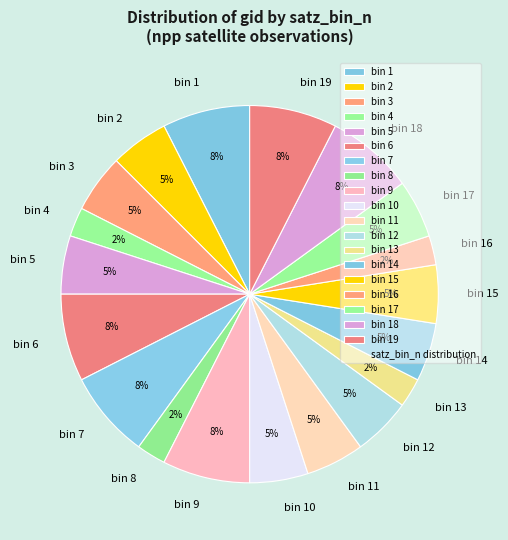

To the nearest percent, what is the average slice percentage?

5%